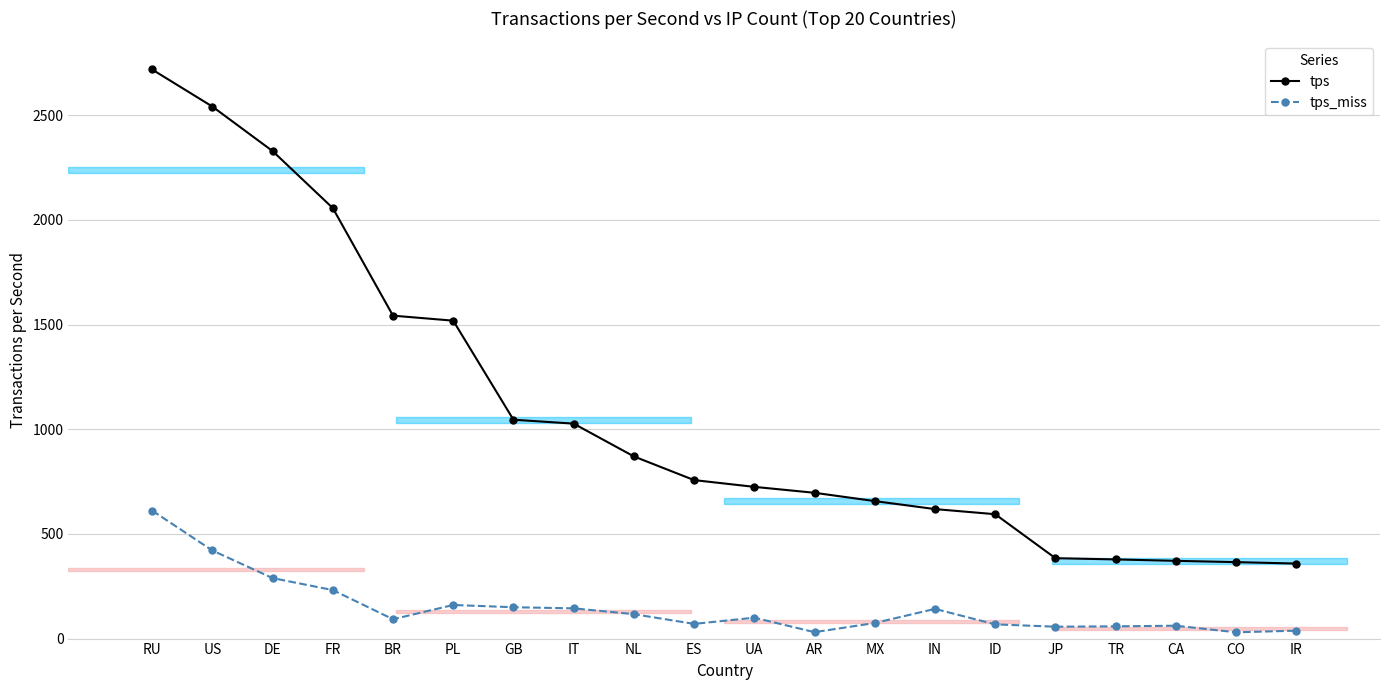

What is the maximum value for tps?

2719.1